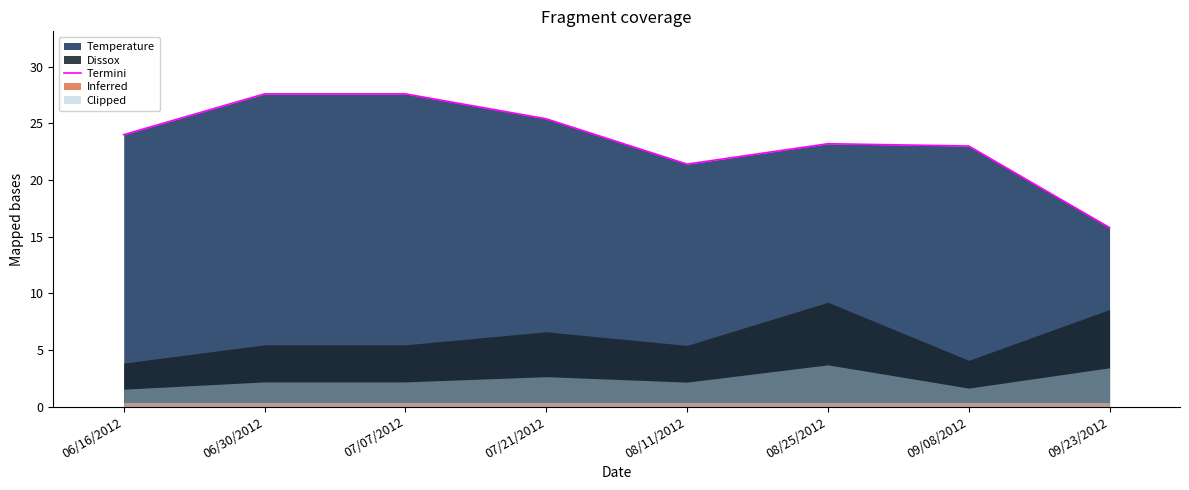

At which category does the data reach its first local peak?

08/25/2012